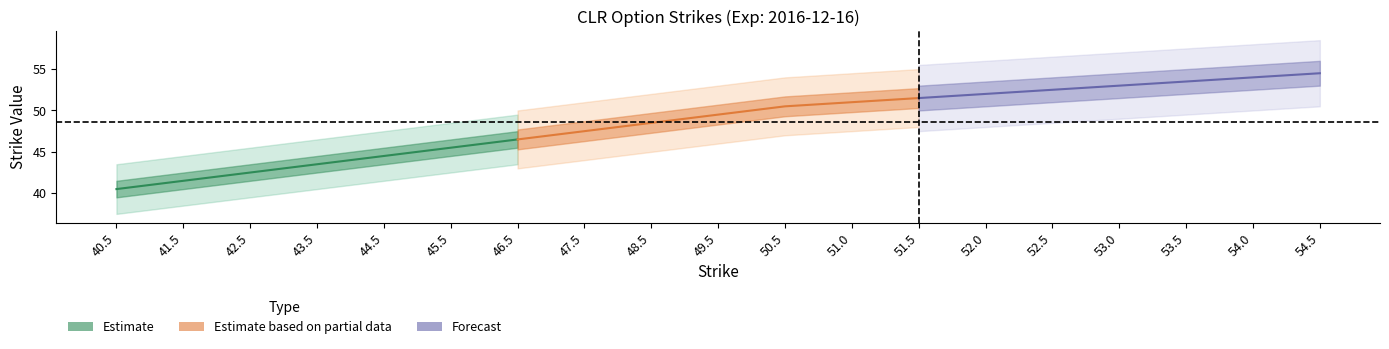

Is the value of Estimate based on partial data at 45.5 greater than the value of Forecast at 40.5?

No